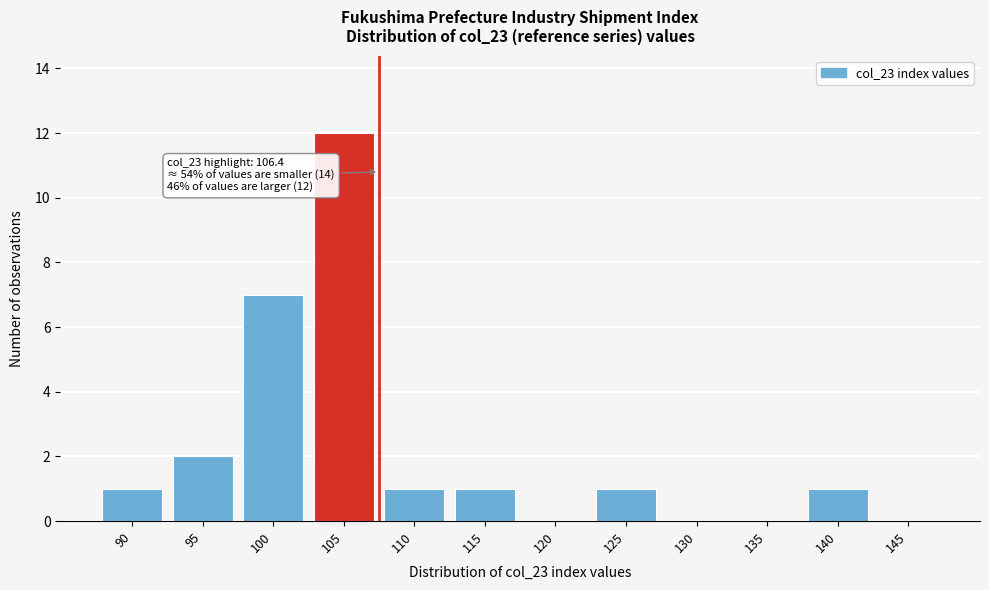

Reading left to right, list all the values displayed in this chart.

90=1	95=2	100=7	105=12	110=1	115=1	120=0	125=1	130=0	135=0	140=1	145=0